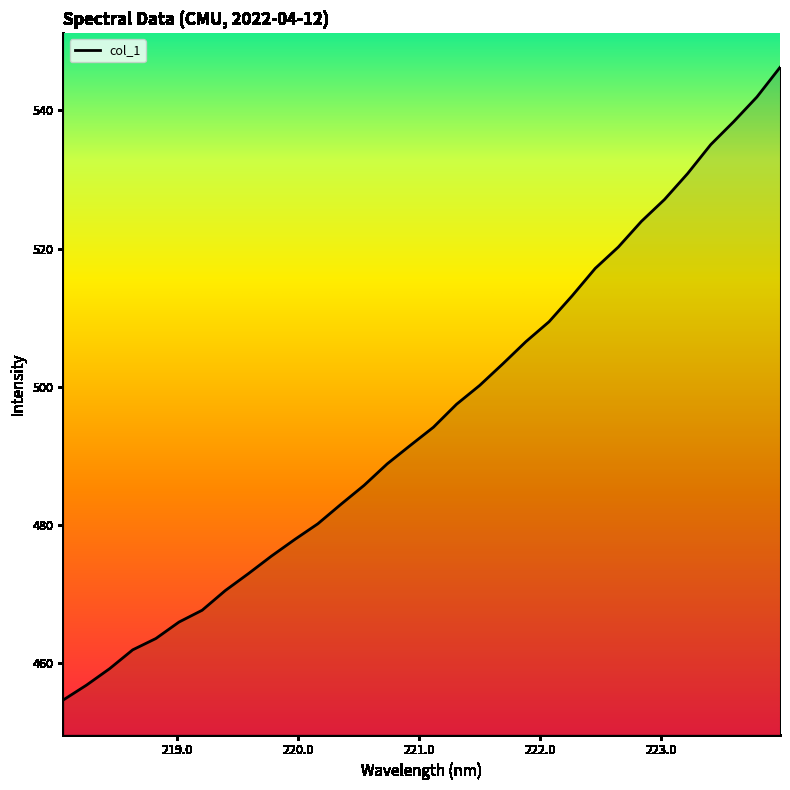

What is the difference between the maximum and minimum values?

91.6